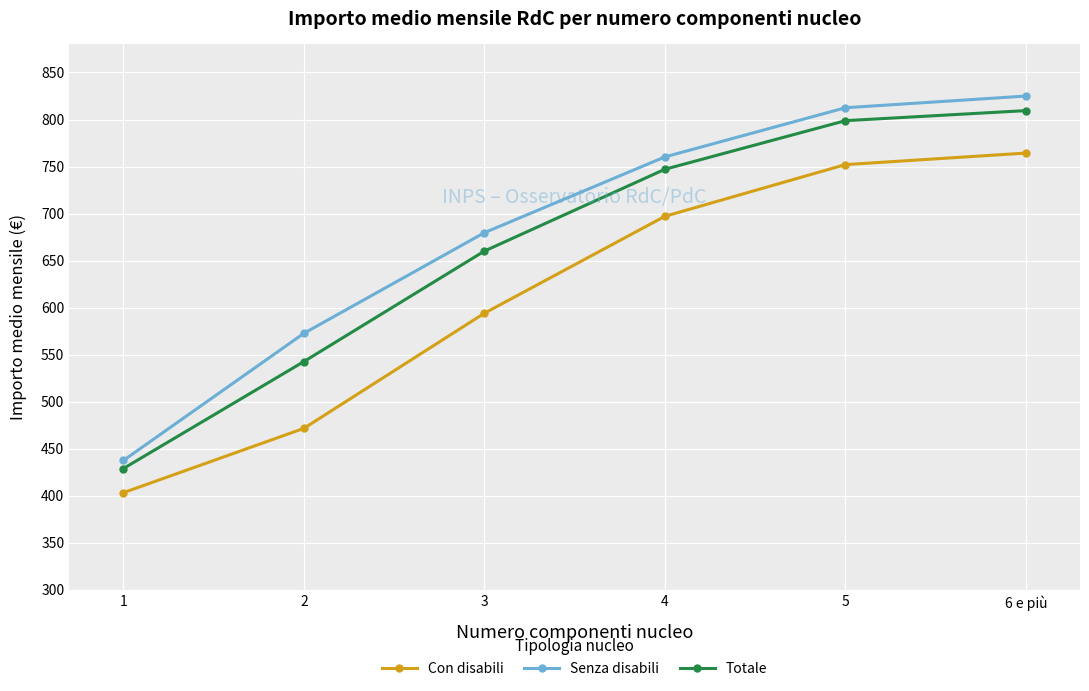

Does the chart display data point markers on the line(s)?

Yes